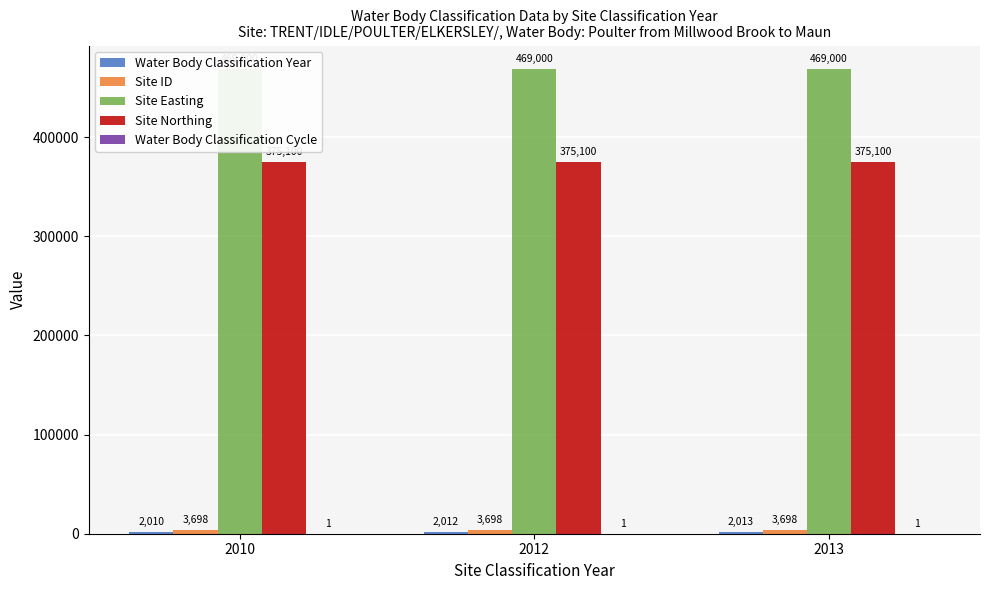

How many series are shown in this chart?

5